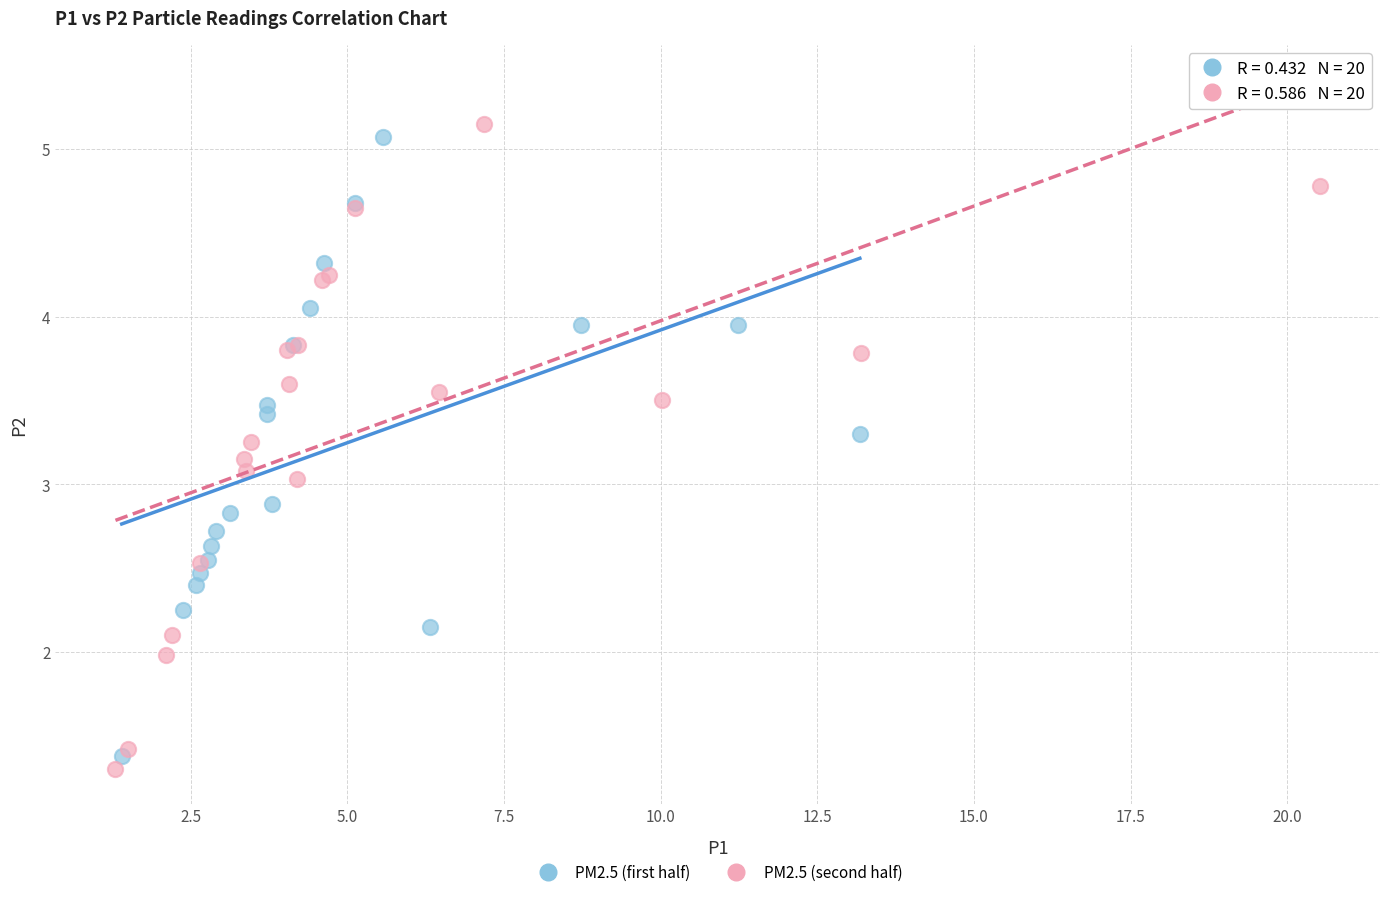

Which series contains the highest Y value?

PM2.5 (second half)